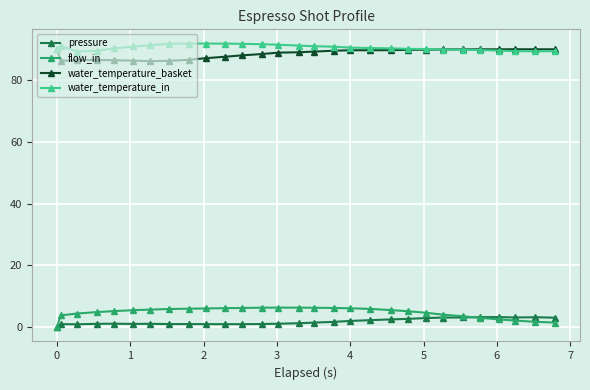

Which series has the widest spread of values?

flow_in